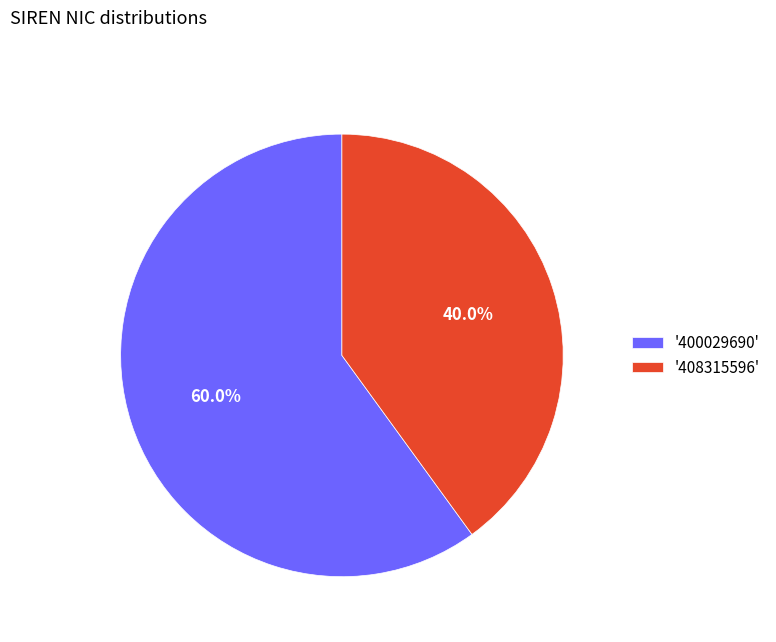

Which category has the biggest portion of the pie?

'400029690'